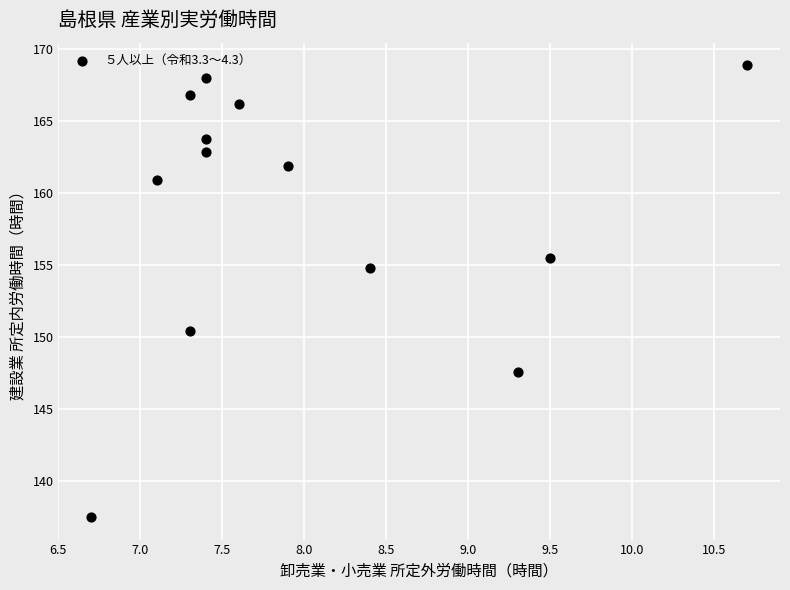

What Y value in the scatter plot is closest to 153?

154.8